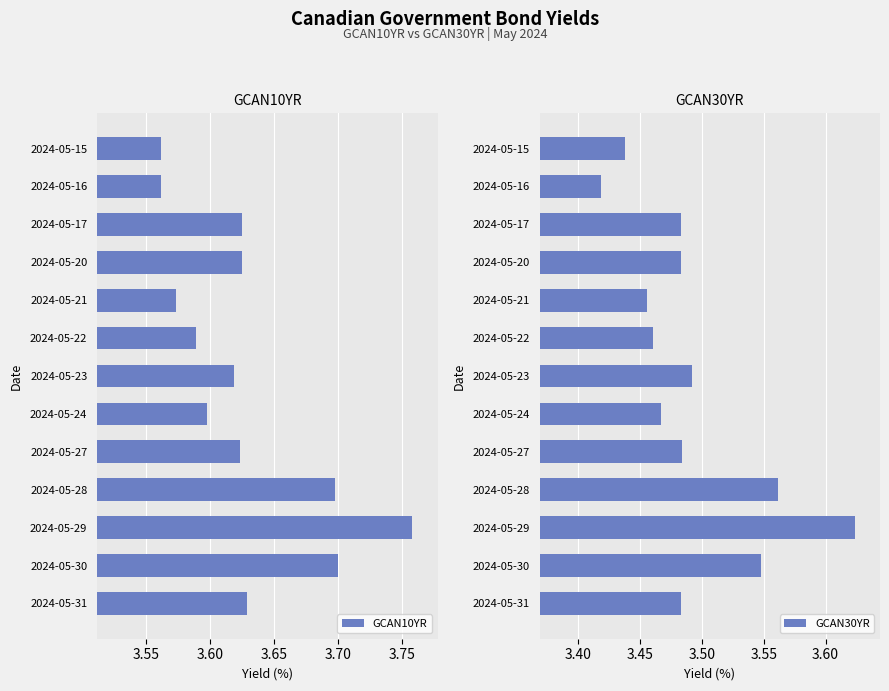

The GCAN10YR series shows 1.5 at 2024-05-31. True or false?

False